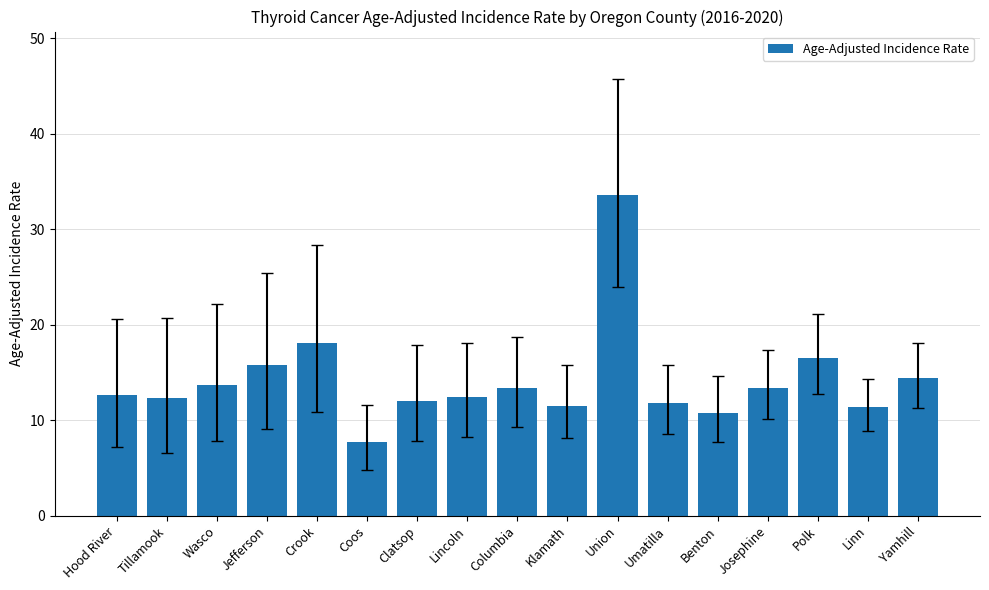

Which label corresponds to the largest value in the chart?

Union